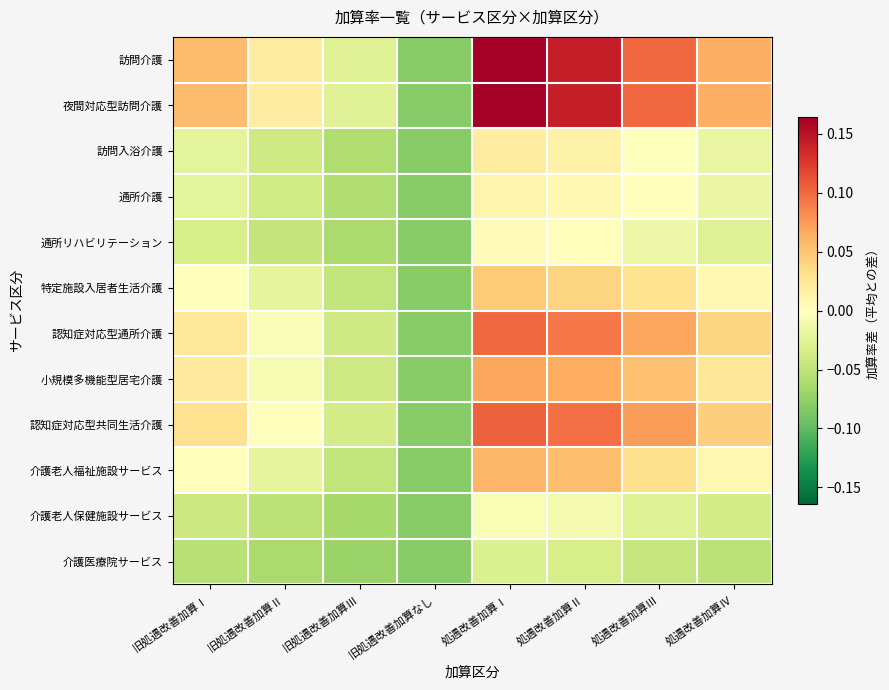

Rank the series by their maximum value, from lowest to highest.

介護医療院サービス, 介護老人保健施設サービス, 通所リハビリテーション, 通所介護, 訪問入浴介護, 特定施設入居者生活介護, 介護老人福祉施設サービス, 小規模多機能型居宅介護, 認知症対応型通所介護, 認知症対応型共同生活介護, 訪問介護, 夜間対応型訪問介護